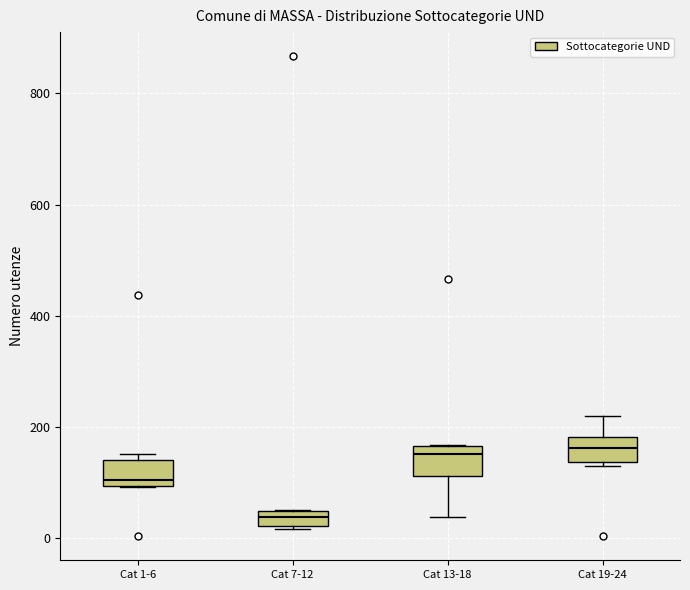

Which box's median line is the lowest?

Cat 7-12